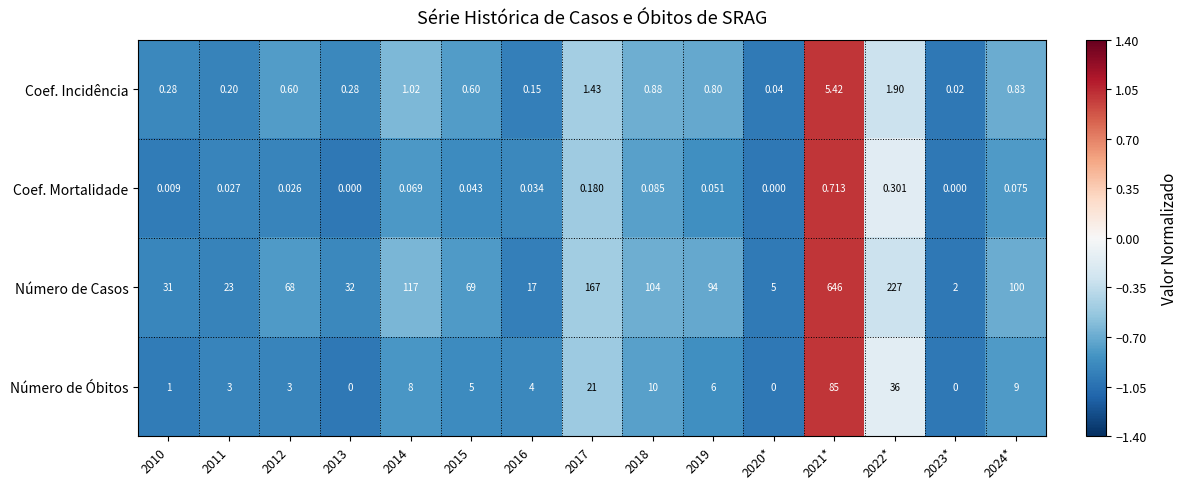

List the series in order of their peak value, highest first.

Número de Casos, Número de Óbitos, Coef. Incidência, Coef. Mortalidade